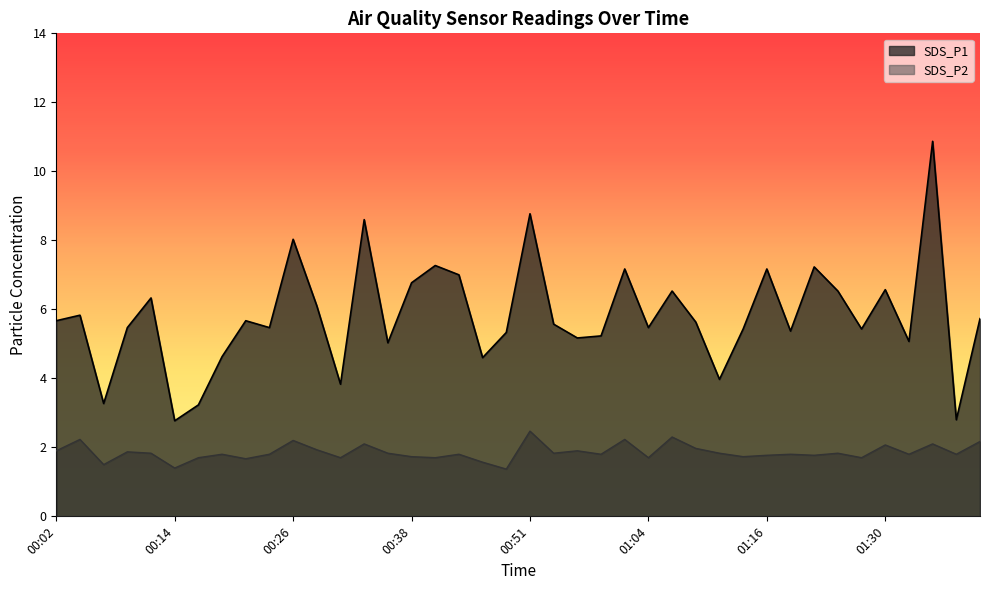

Where does the SDS_P1 series first go above 5?

00:02